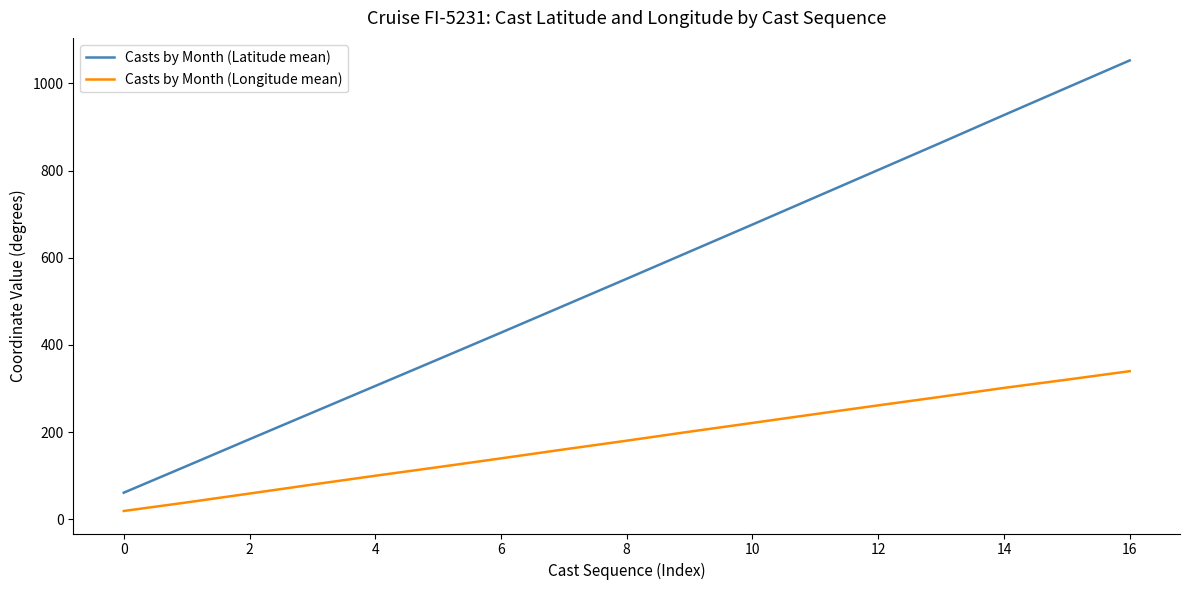

What is the highest value of the Casts by Month (Latitude mean) series?

1052.8